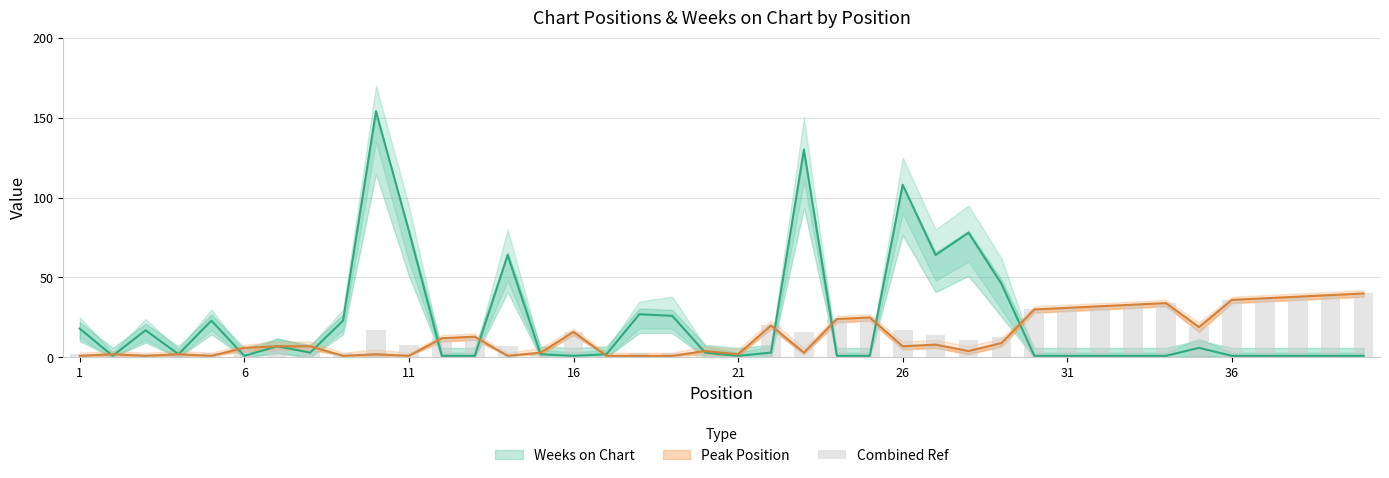

What is the label of the 5th bar from the right?

36